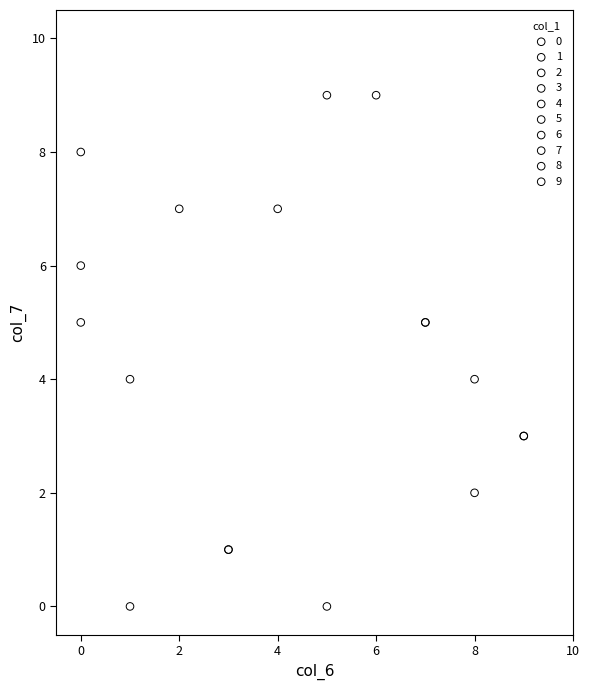

What are all the series names shown in the legend?

0, 1, 2, 3, 4, 5, 6, 7, 8, 9